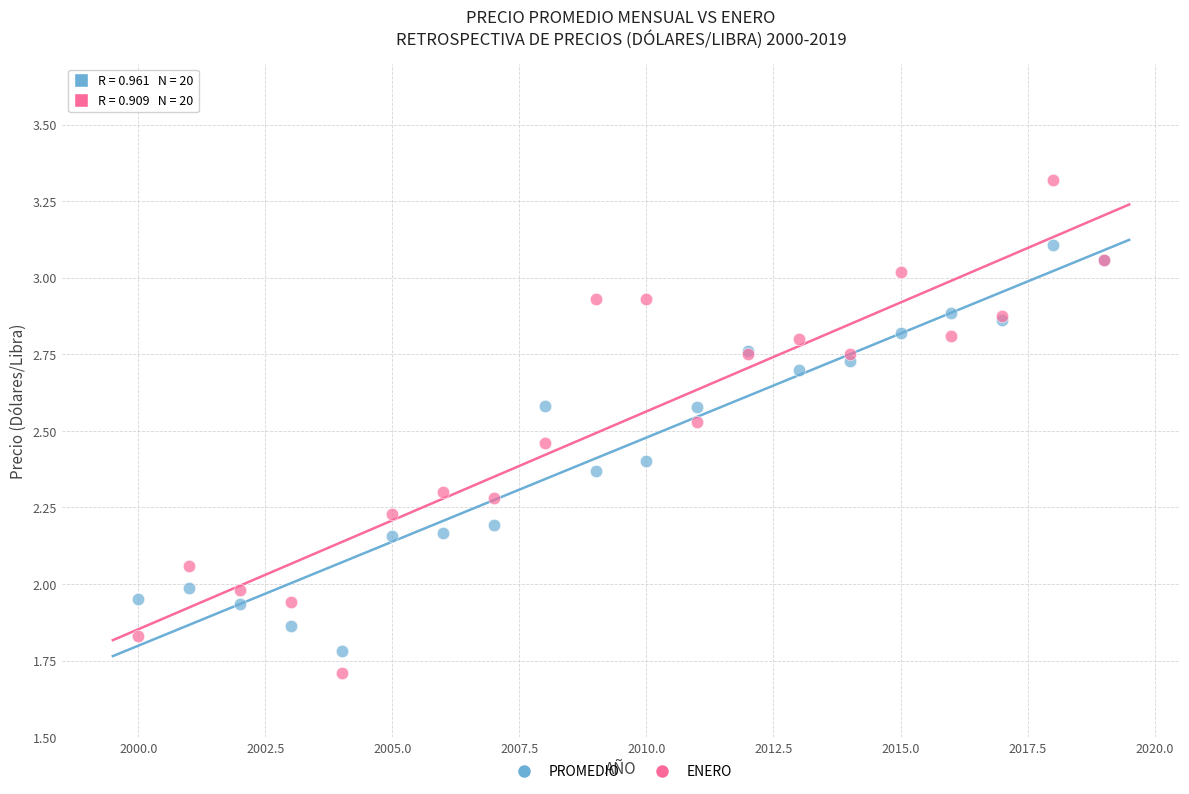

Which series reaches the maximum Y coordinate?

ENERO